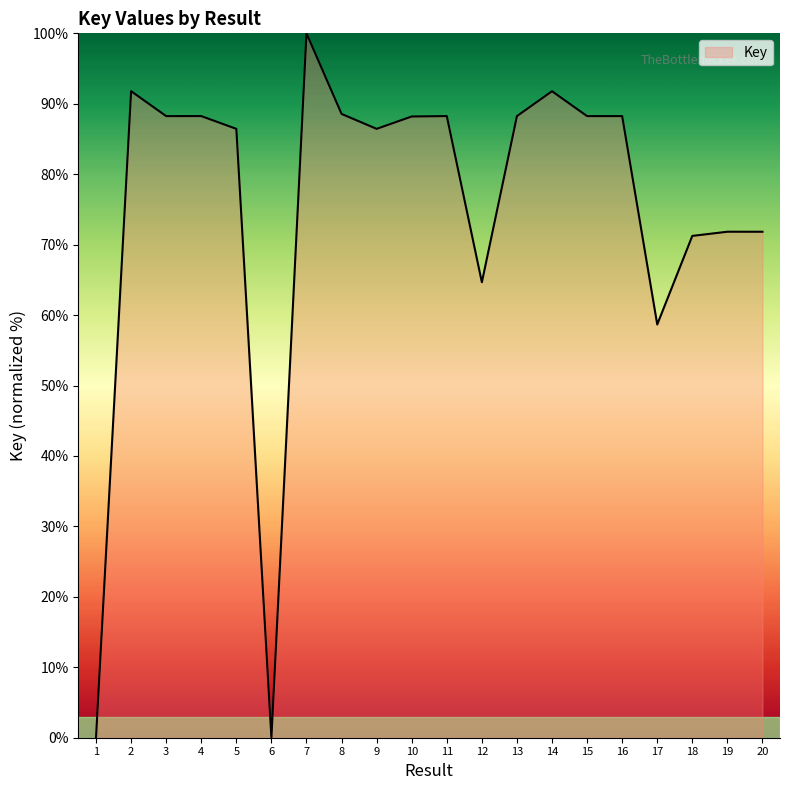

Is it true that the value at 6 is 52.6?

False